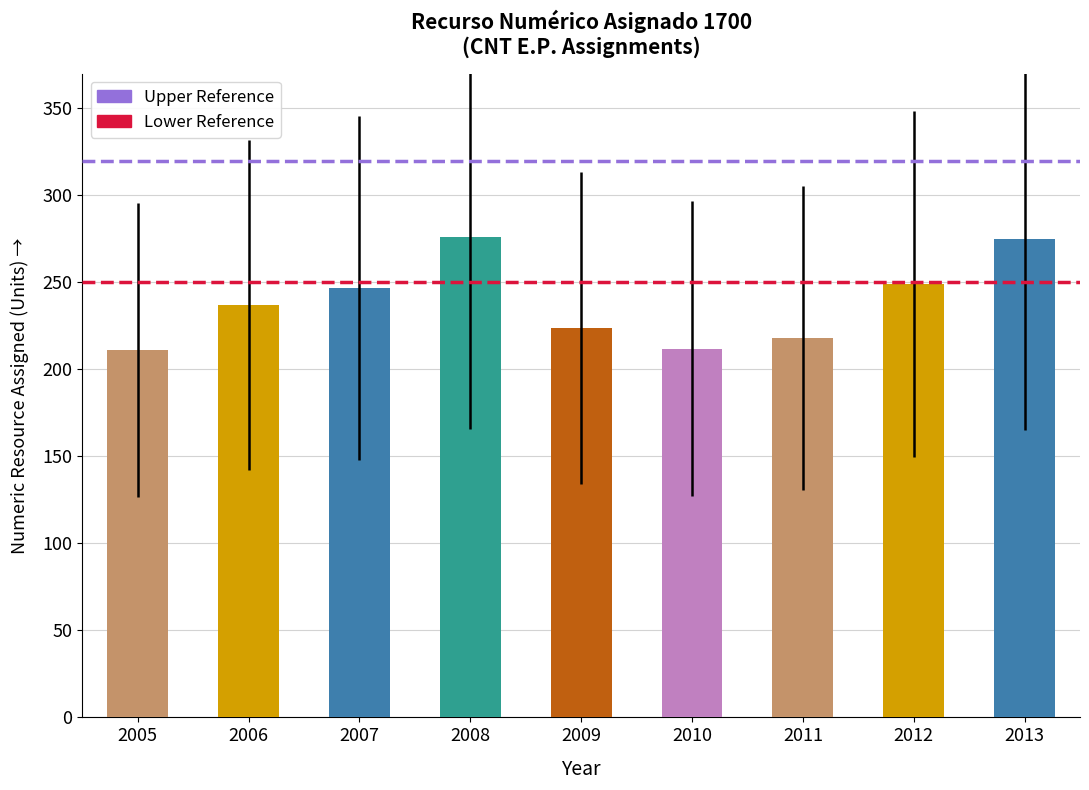

True or false: the data shows 80 at 2005.

False